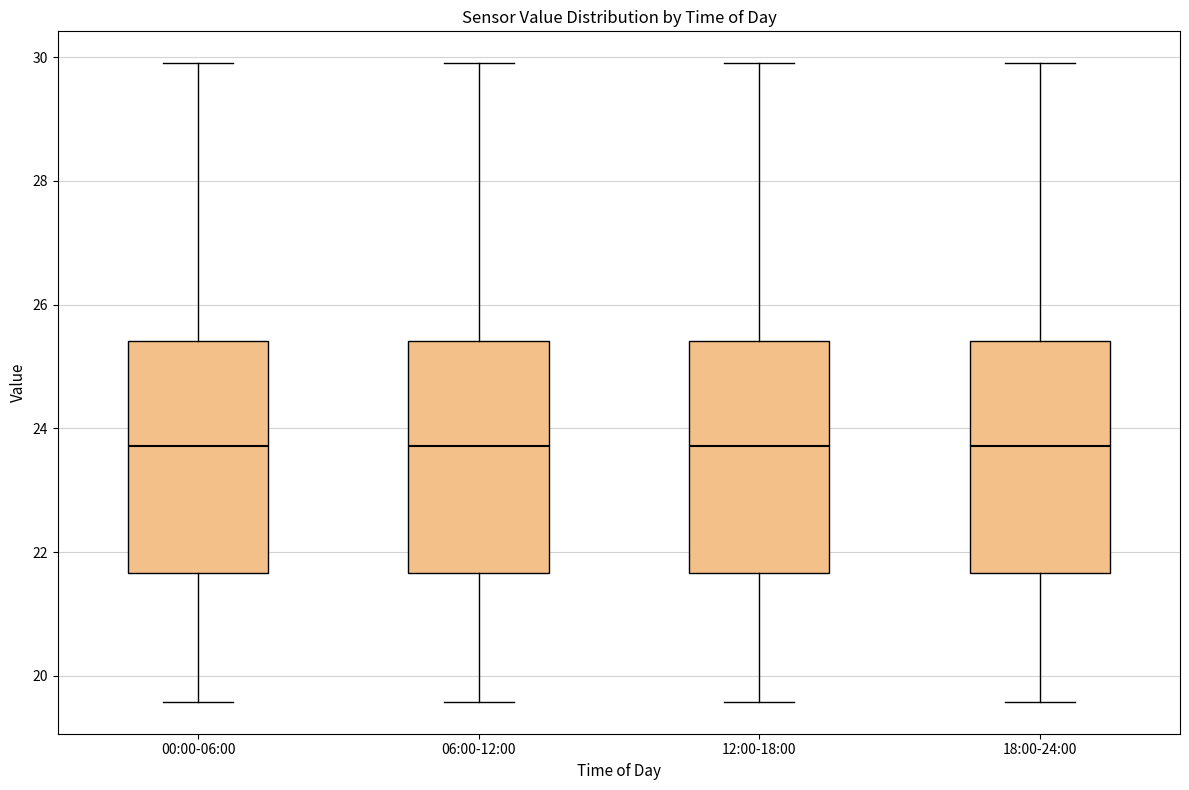

Reading left to right, read every box against the y-axis: the position of its median line, the range the box covers, and the ends of its whiskers. The values are not printed on the chart, so give them approximately, as read against the axis.

00:00-06:00: median 23.8, box 21.6 to 25.4, whiskers 19.6 to 30.0
06:00-12:00: median 23.8, box 21.6 to 25.4, whiskers 19.6 to 30.0
12:00-18:00: median 23.8, box 21.6 to 25.4, whiskers 19.6 to 30.0
18:00-24:00: median 23.8, box 21.6 to 25.4, whiskers 19.6 to 30.0